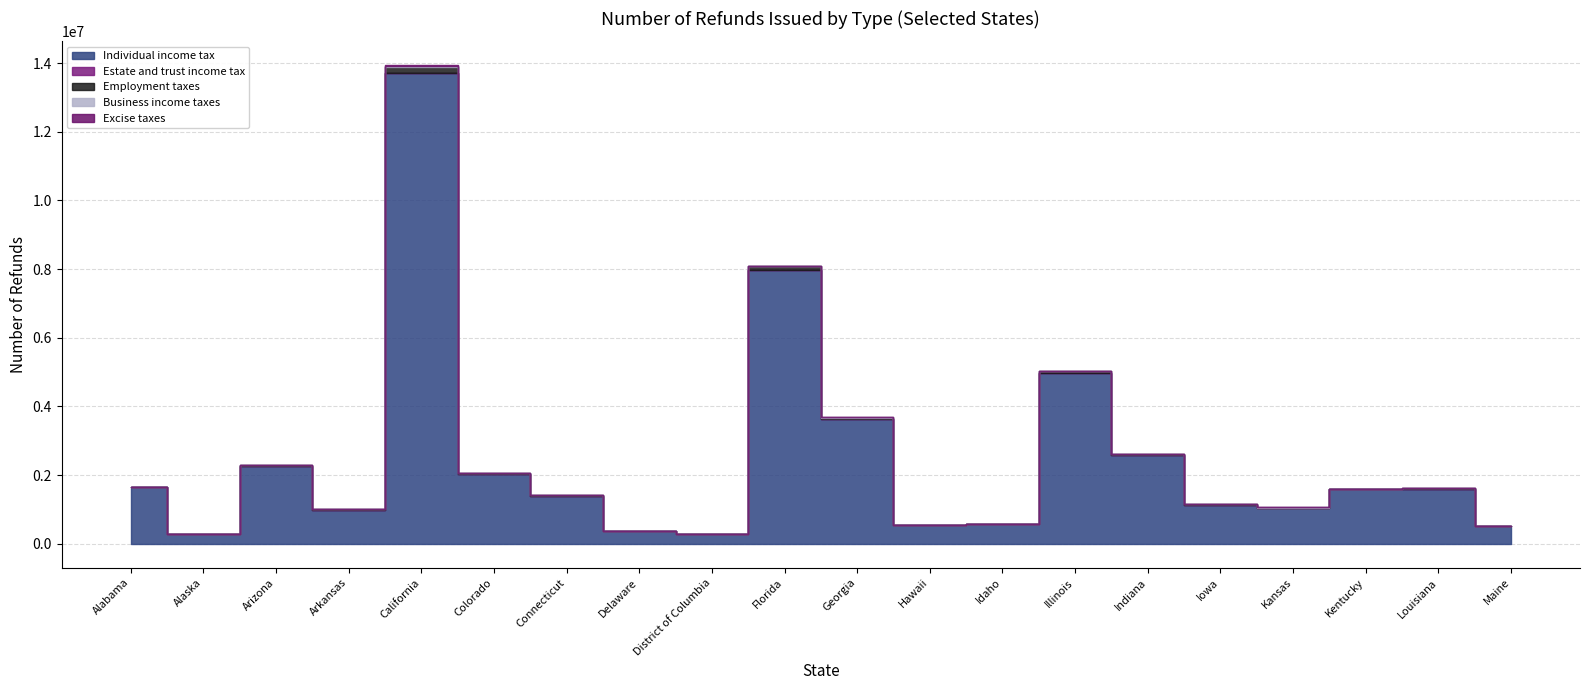

The value of Employment taxes at Kentucky is 14535. True or false?

True